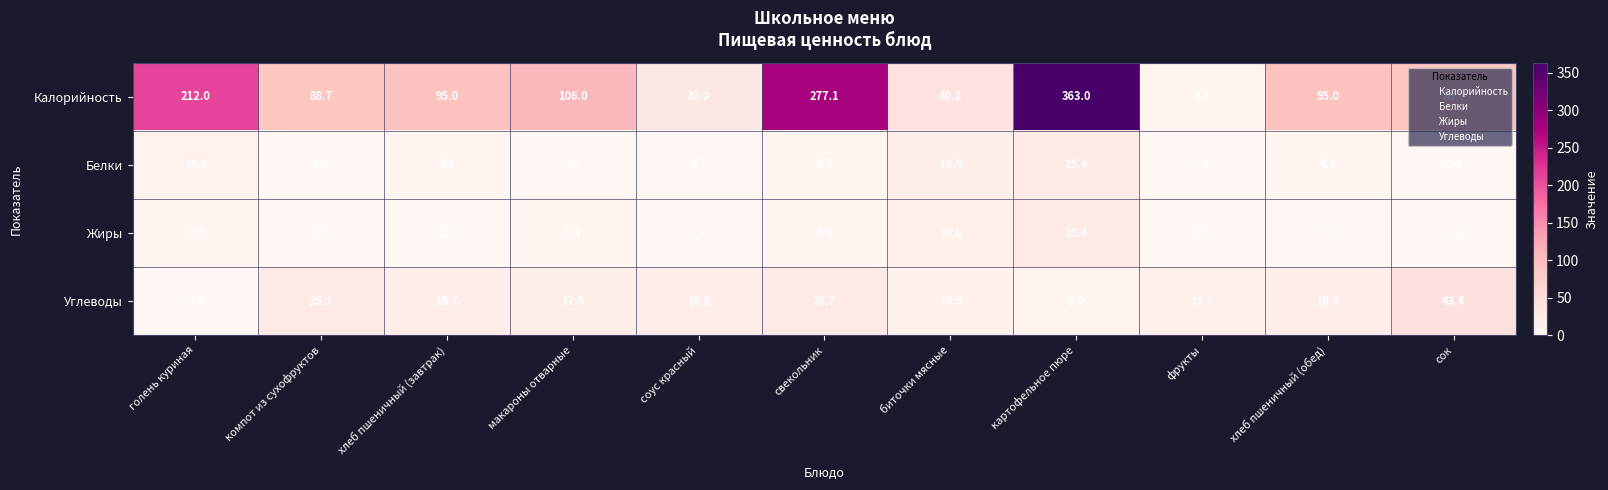

Which category has the highest value across all series?

картофельное пюре